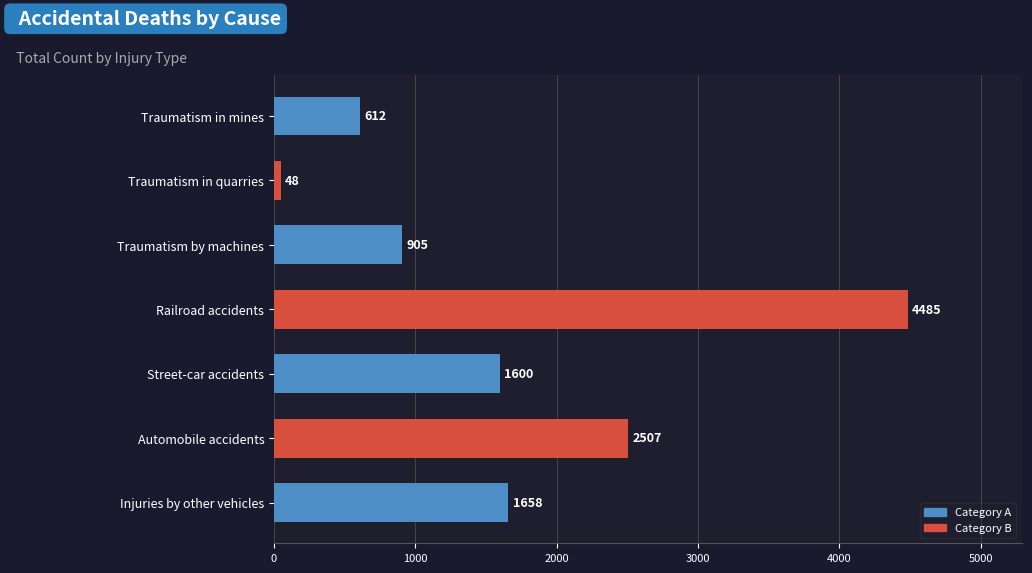

How many categories are shown in the chart?

7